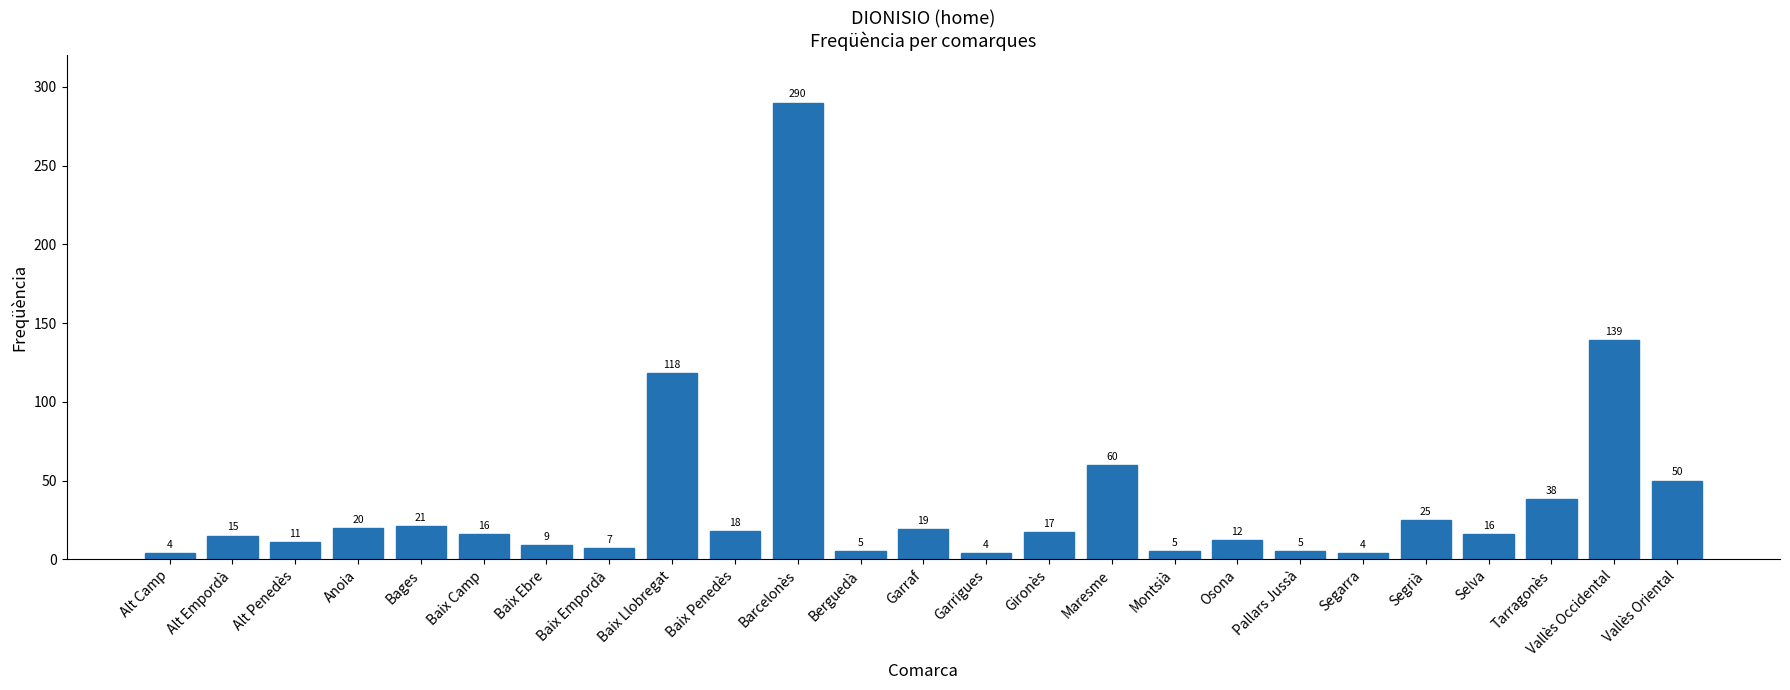

Is it true that the value at Tarragonès is 38?

True